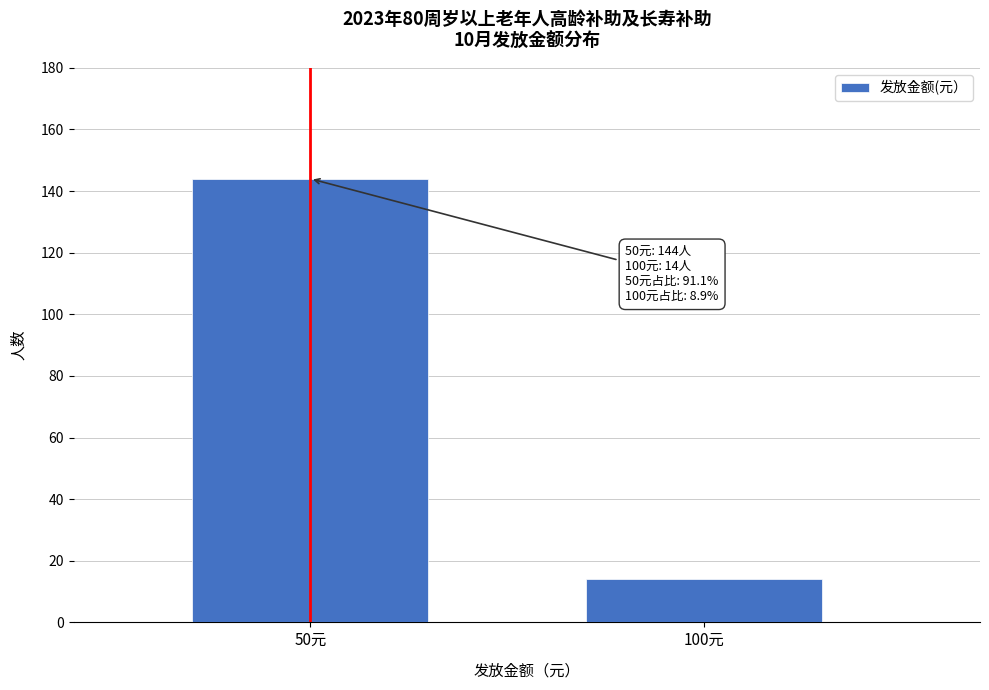

Reading right to left, extract all data points from this chart.

100元=14	50元=144